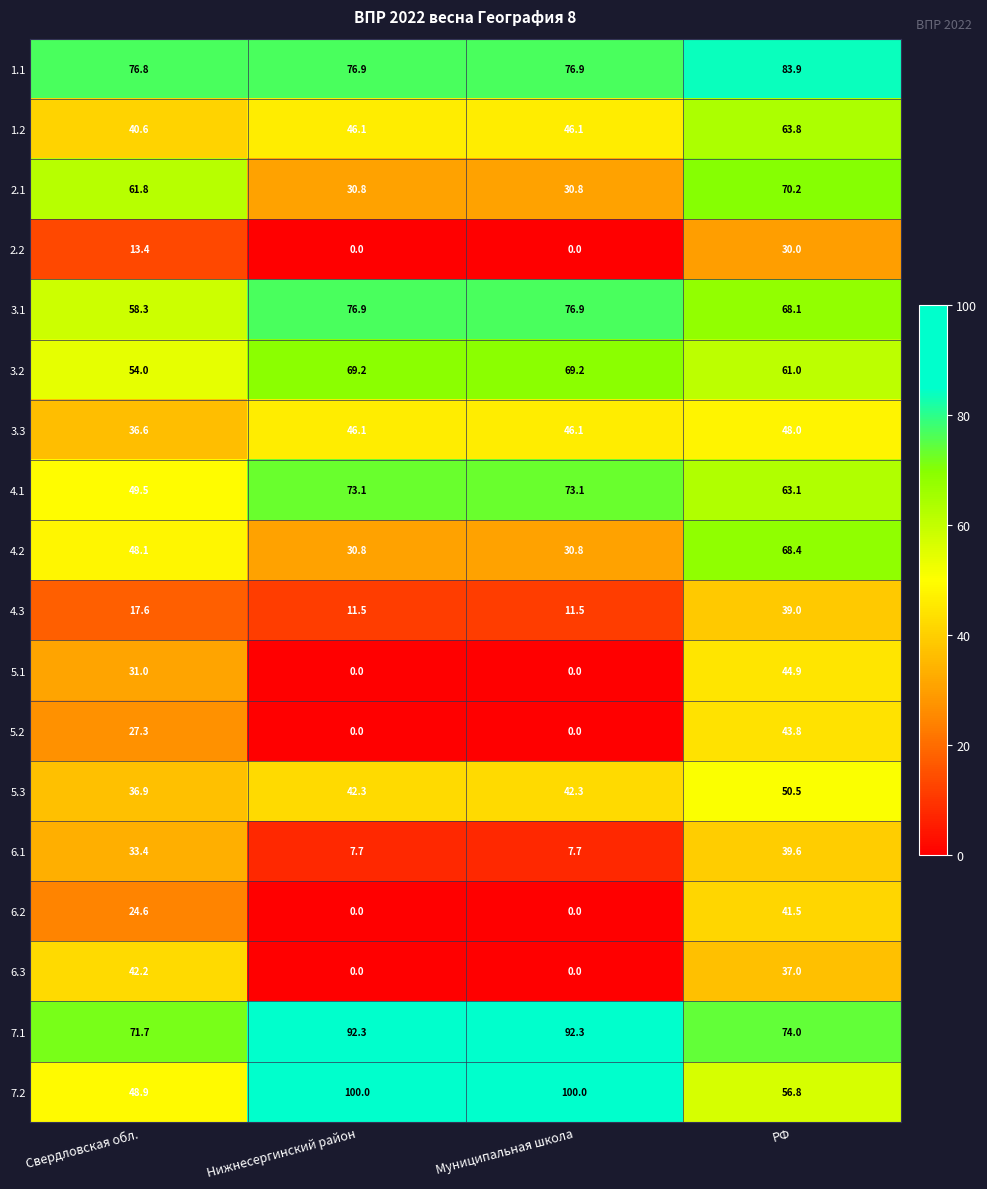

What is the maximum value shown in the chart?

100.0